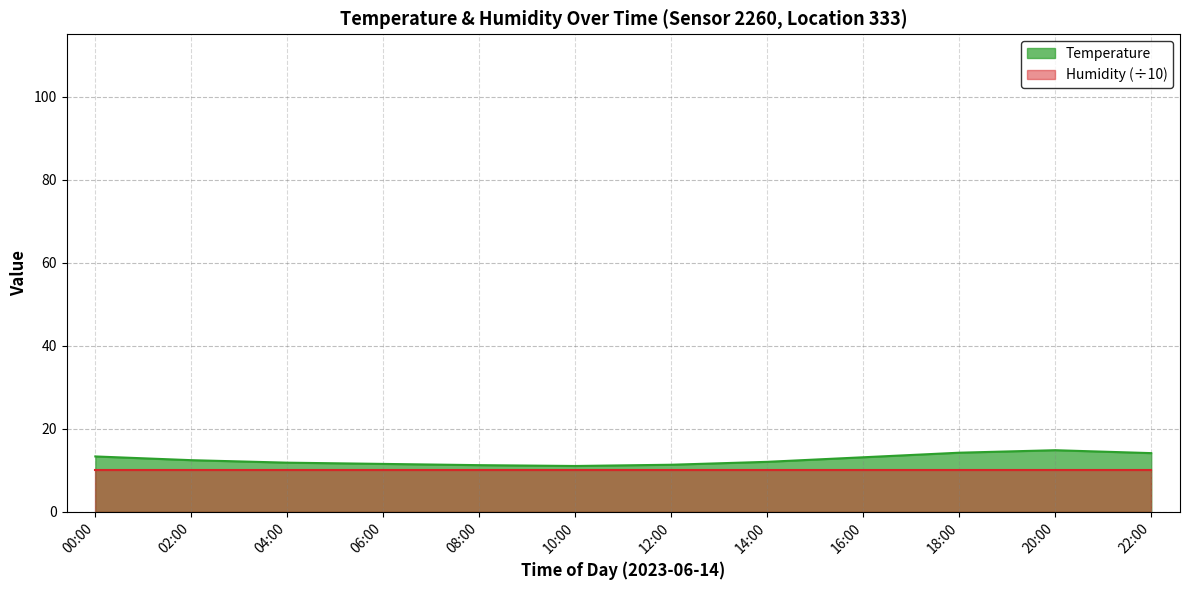

What is the average value?

12.6